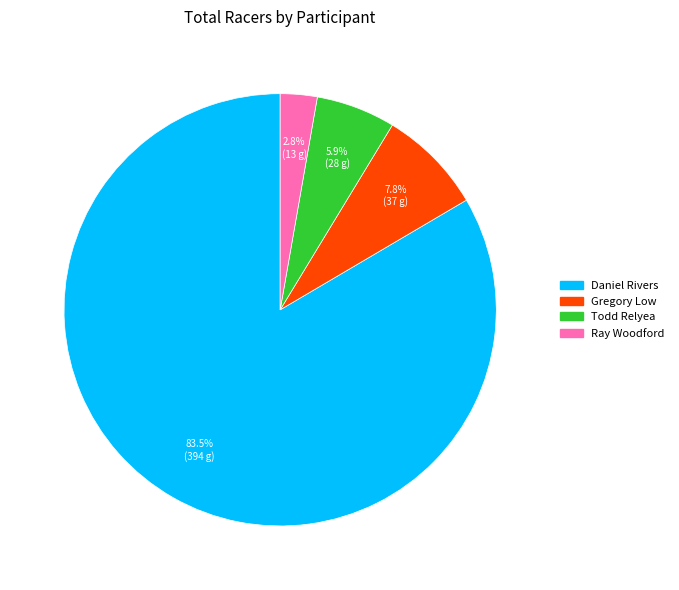

Rank the categories by value from lowest to highest.

Ray Woodford, Todd Relyea, Gregory Low, Daniel Rivers